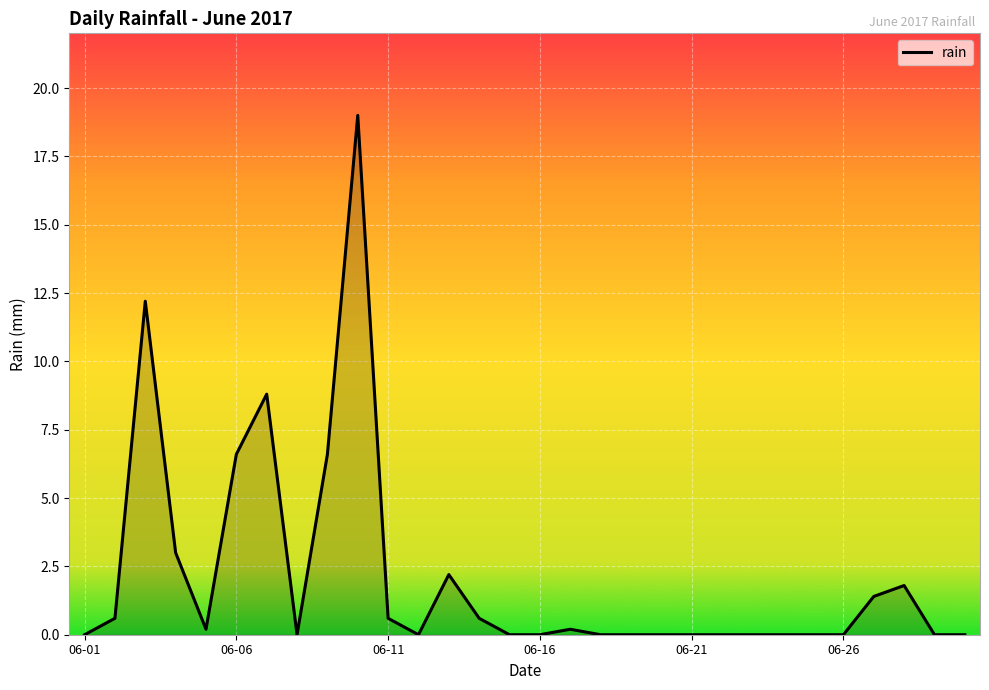

What is the difference between the maximum and minimum values?

19.0